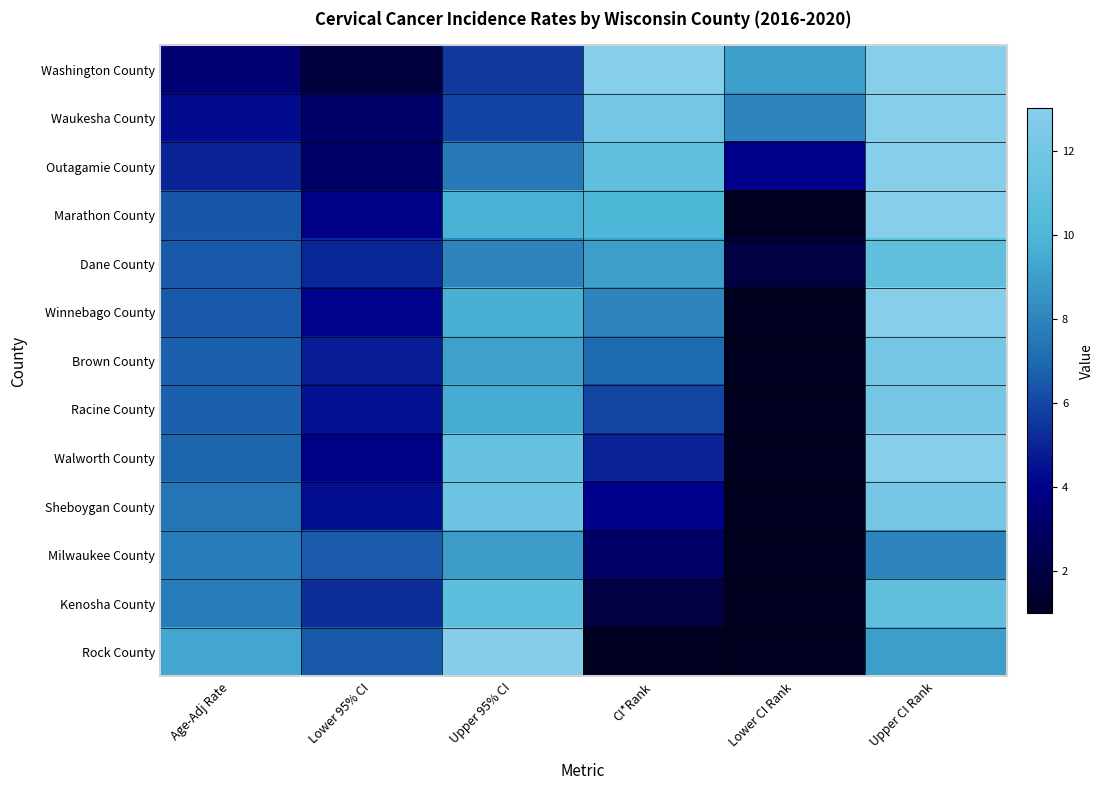

Reading right to left, transcribe all the data shown in this chart.

Washington County: Upper CI Rank=13.0	Lower CI Rank=9.0	CI*Rank=13.0	Upper 95% CI=5.6	Lower 95% CI=1.8	Age-Adj Rate=3.3
Waukesha County: Upper CI Rank=13.0	Lower CI Rank=8.0	CI*Rank=12.0	Upper 95% CI=5.9	Lower 95% CI=3.1	Age-Adj Rate=4.3
Outagamie County: Upper CI Rank=13.0	Lower CI Rank=4.0	CI*Rank=11.0	Upper 95% CI=7.6	Lower 95% CI=3.1	Age-Adj Rate=5.0
Marathon County: Upper CI Rank=13.0	Lower CI Rank=1.0	CI*Rank=10.0	Upper 95% CI=9.8	Lower 95% CI=3.9	Age-Adj Rate=6.4
Dane County: Upper CI Rank=11.0	Lower CI Rank=2.0	CI*Rank=9.0	Upper 95% CI=8.0	Lower 95% CI=5.1	Age-Adj Rate=6.5
Winnebago County: Upper CI Rank=13.0	Lower CI Rank=1.0	CI*Rank=8.0	Upper 95% CI=9.7	Lower 95% CI=4.1	Age-Adj Rate=6.5
Brown County: Upper CI Rank=12.0	Lower CI Rank=1.0	CI*Rank=7.0	Upper 95% CI=9.1	Lower 95% CI=4.8	Age-Adj Rate=6.7
Racine County: Upper CI Rank=12.0	Lower CI Rank=1.0	CI*Rank=6.0	Upper 95% CI=9.5	Lower 95% CI=4.5	Age-Adj Rate=6.7
Walworth County: Upper CI Rank=13.0	Lower CI Rank=1.0	CI*Rank=5.0	Upper 95% CI=11.3	Lower 95% CI=3.9	Age-Adj Rate=6.9
Sheboygan County: Upper CI Rank=12.0	Lower CI Rank=1.0	CI*Rank=4.0	Upper 95% CI=11.6	Lower 95% CI=4.4	Age-Adj Rate=7.4
Milwaukee County: Upper CI Rank=8.0	Lower CI Rank=1.0	CI*Rank=3.0	Upper 95% CI=8.9	Lower 95% CI=6.6	Age-Adj Rate=7.7
Kenosha County: Upper CI Rank=11.0	Lower CI Rank=1.0	CI*Rank=2.0	Upper 95% CI=10.8	Lower 95% CI=5.3	Age-Adj Rate=7.7
Rock County: Upper CI Rank=9.0	Lower CI Rank=1.0	CI*Rank=1.0	Upper 95% CI=12.9	Lower 95% CI=6.5	Age-Adj Rate=9.3